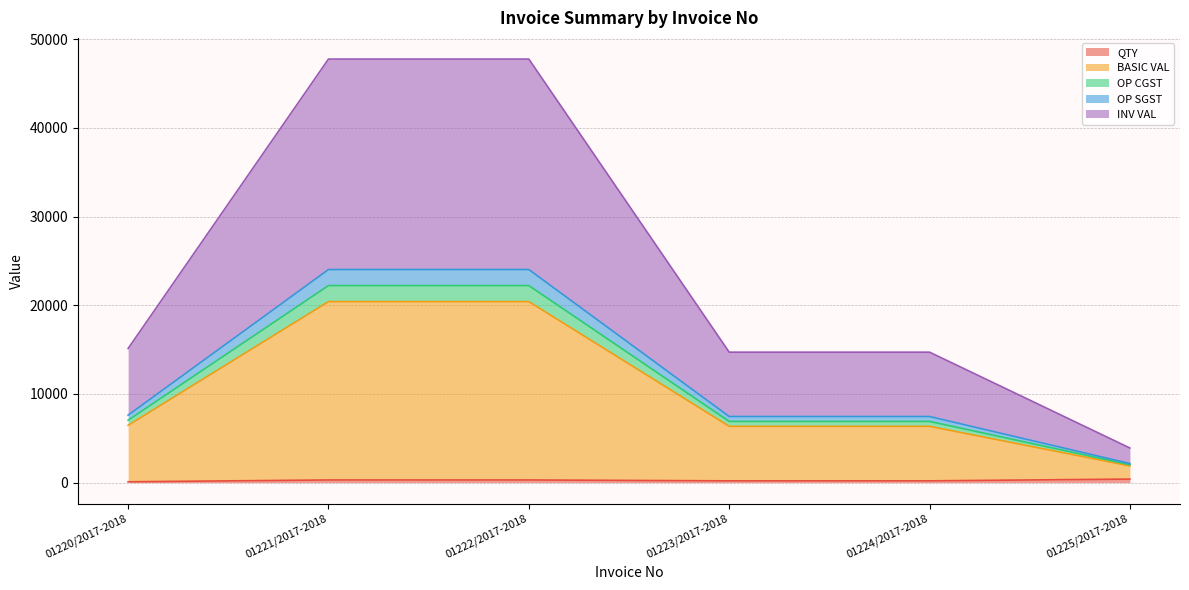

Does the chart have visible grid lines?

Yes